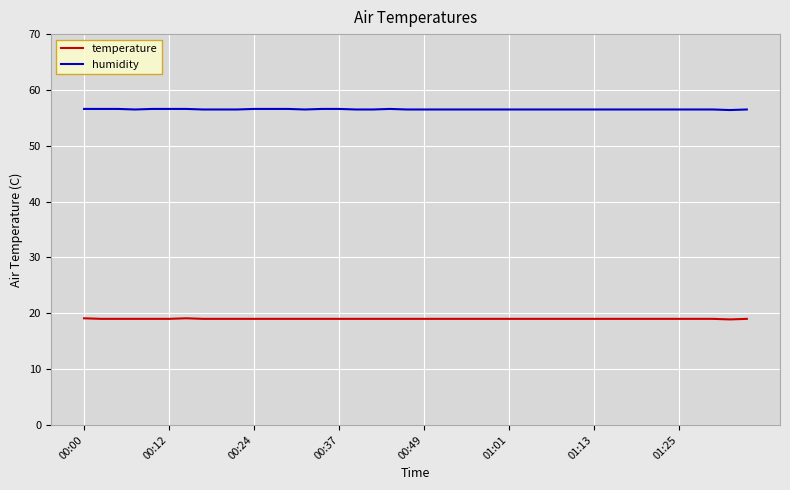

Which series has the largest total across all categories?

humidity